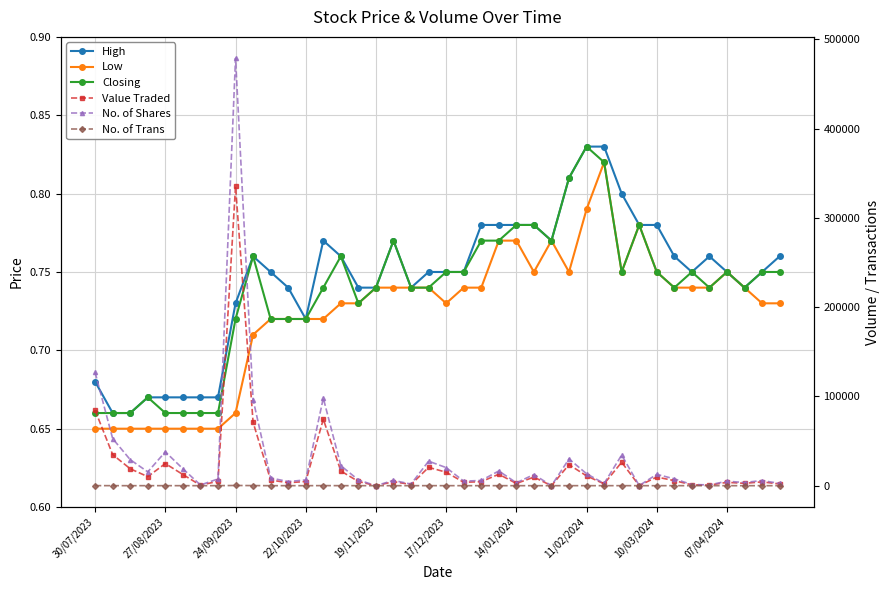

At which label is Value Traded closest to 167653?

30/07/2023